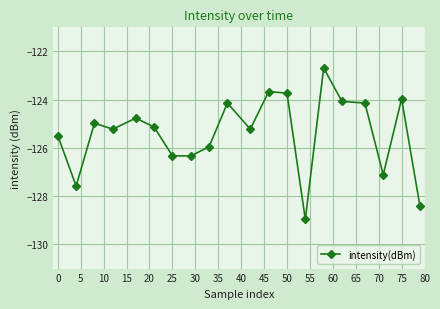

What is the smallest value displayed?

-129.0